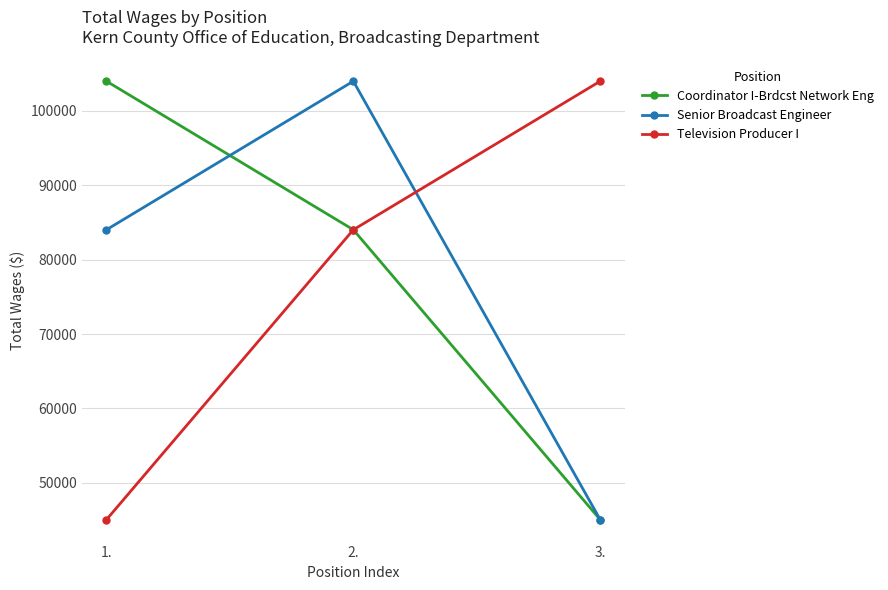

How many categories are shown in the chart?

3